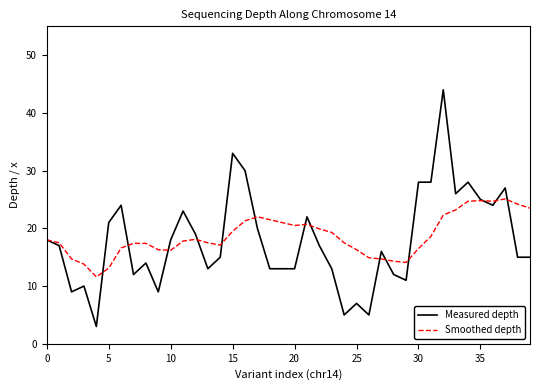

True or false: Measured depth has more than 0 interior local peaks.

True